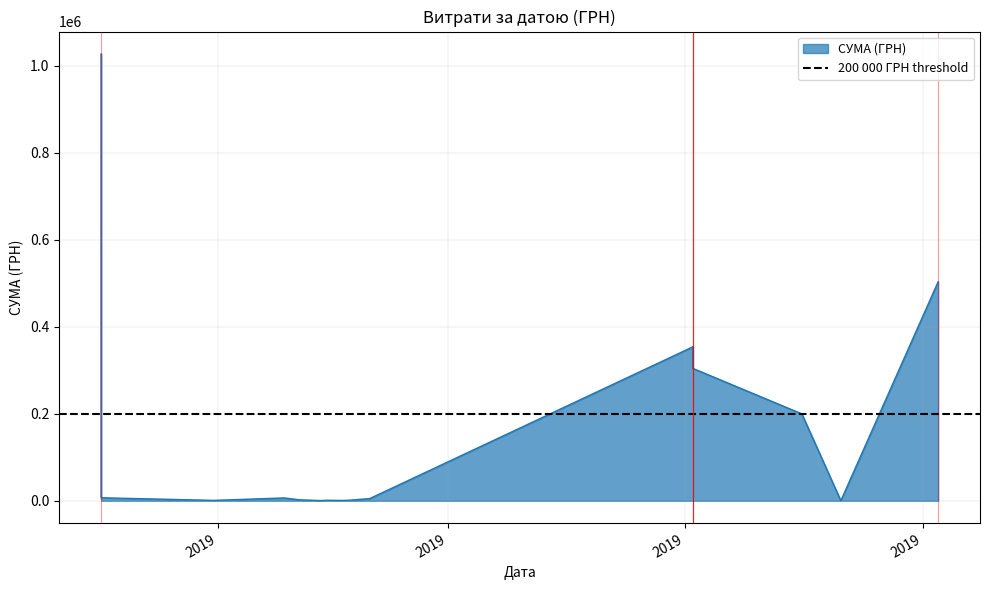

Where is the first local minimum?

01.07.2019